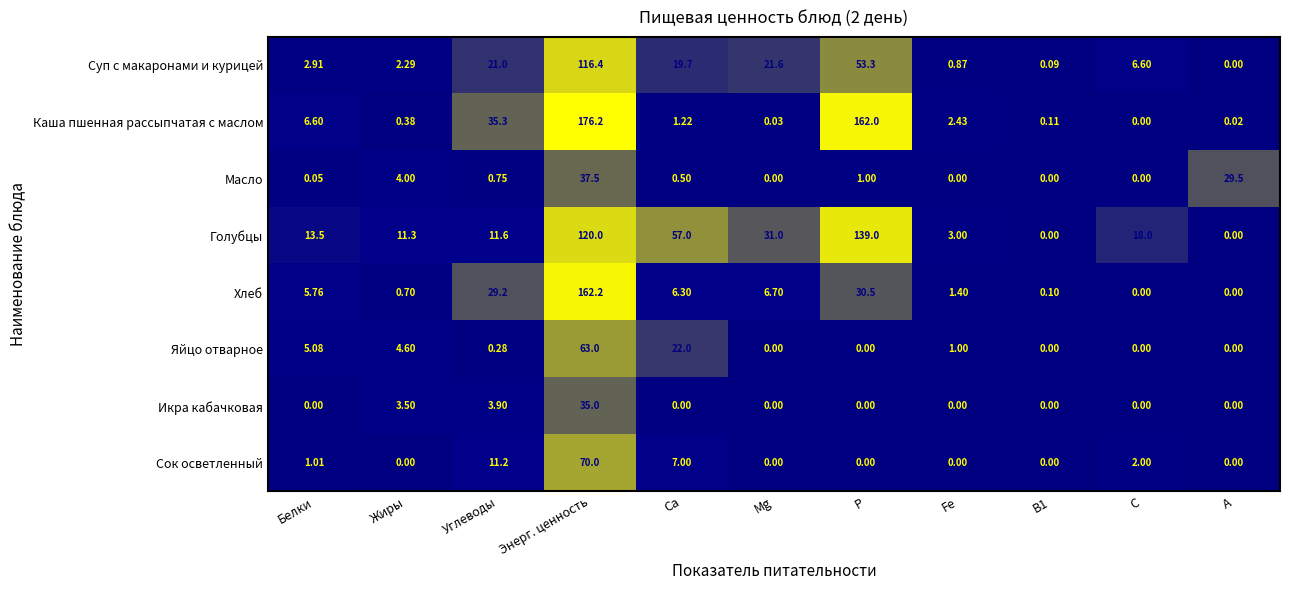

Rank the series by their maximum value, from highest to lowest.

Каша пшенная рассыпчатая с маслом, Хлеб, Голубцы, Суп с макаронами и курицей, Сок осветленный, Яйцо отварное, Масло, Икра кабачковая